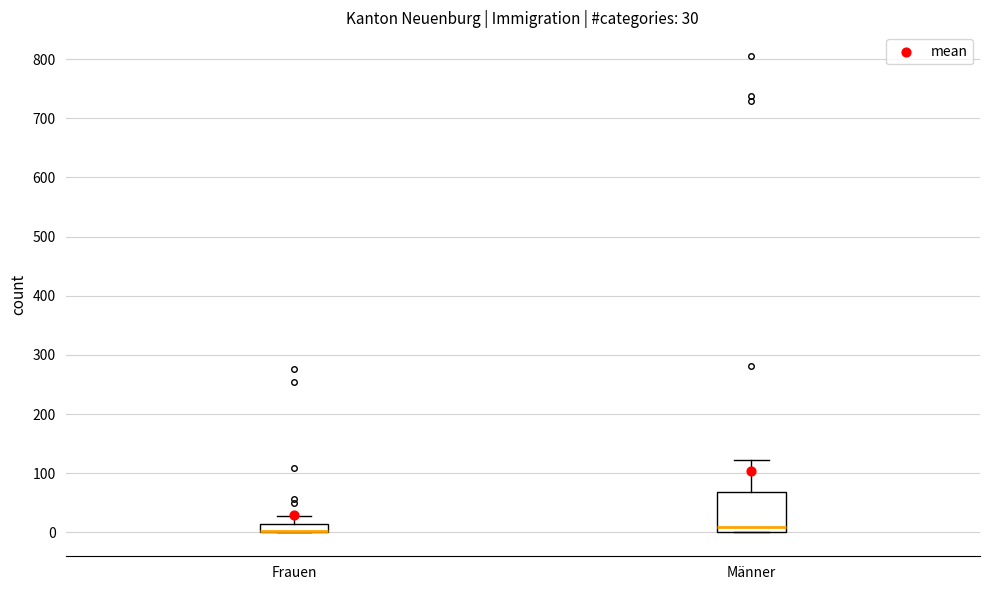

Which box is the tallest, from its lower edge to its upper edge?

Männer